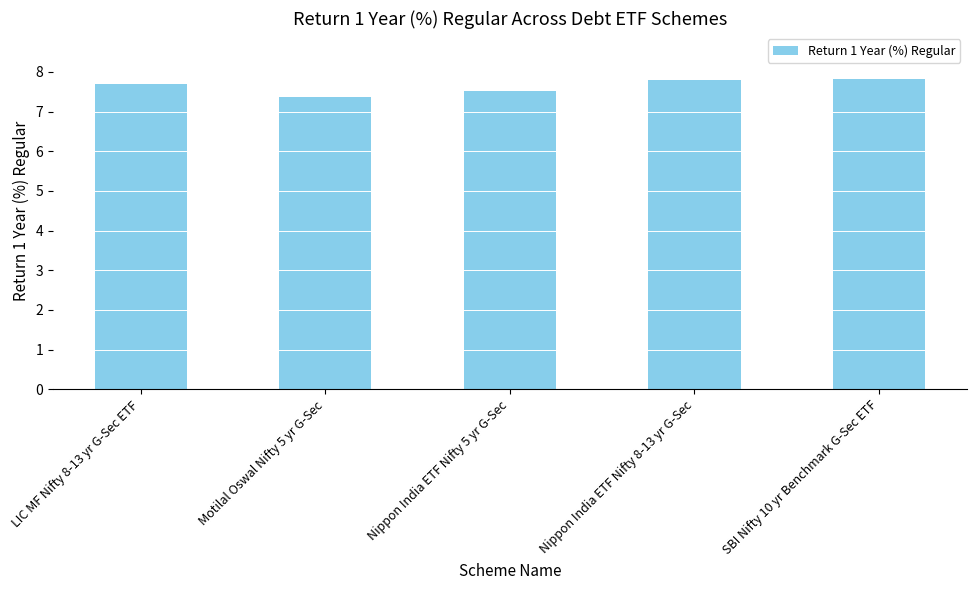

How many values are between 7 and 8?

5